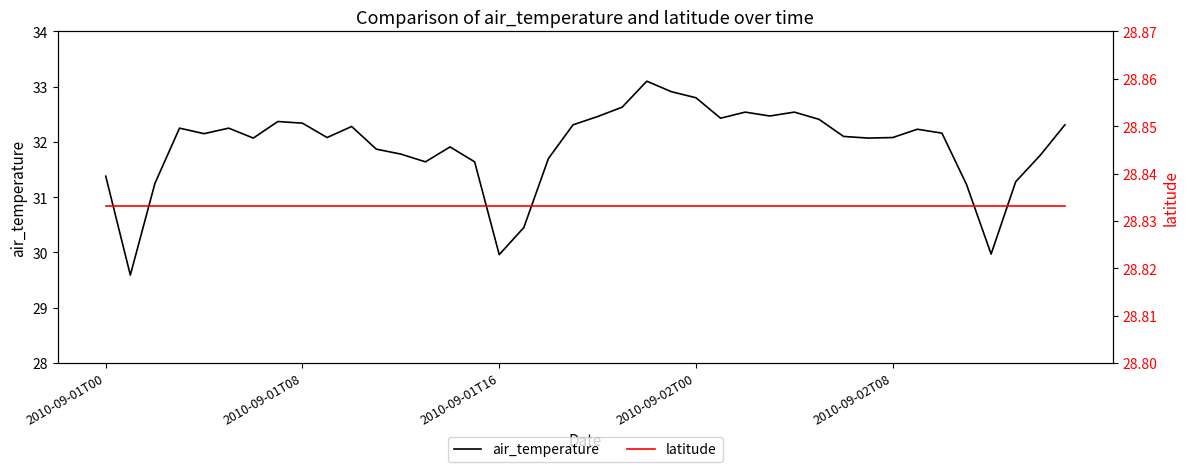

What is the spread (max minus min) of values at 10?

3.4